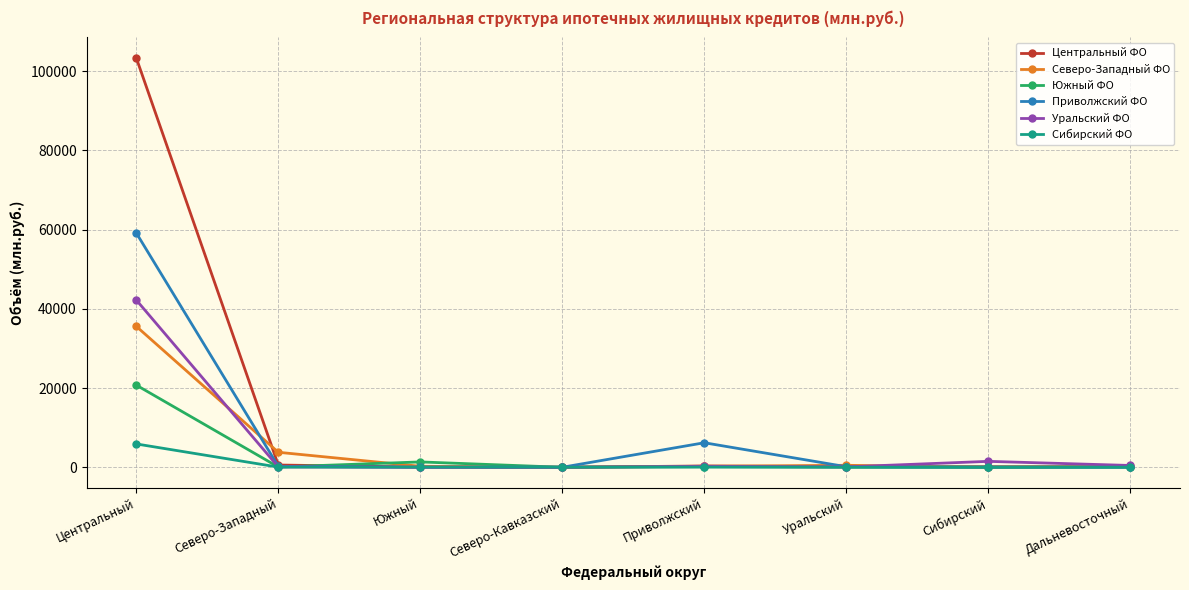

List the series in order of their peak value, highest first.

Центральный ФО, Приволжский ФО, Уральский ФО, Северо-Западный ФО, Южный ФО, Сибирский ФО